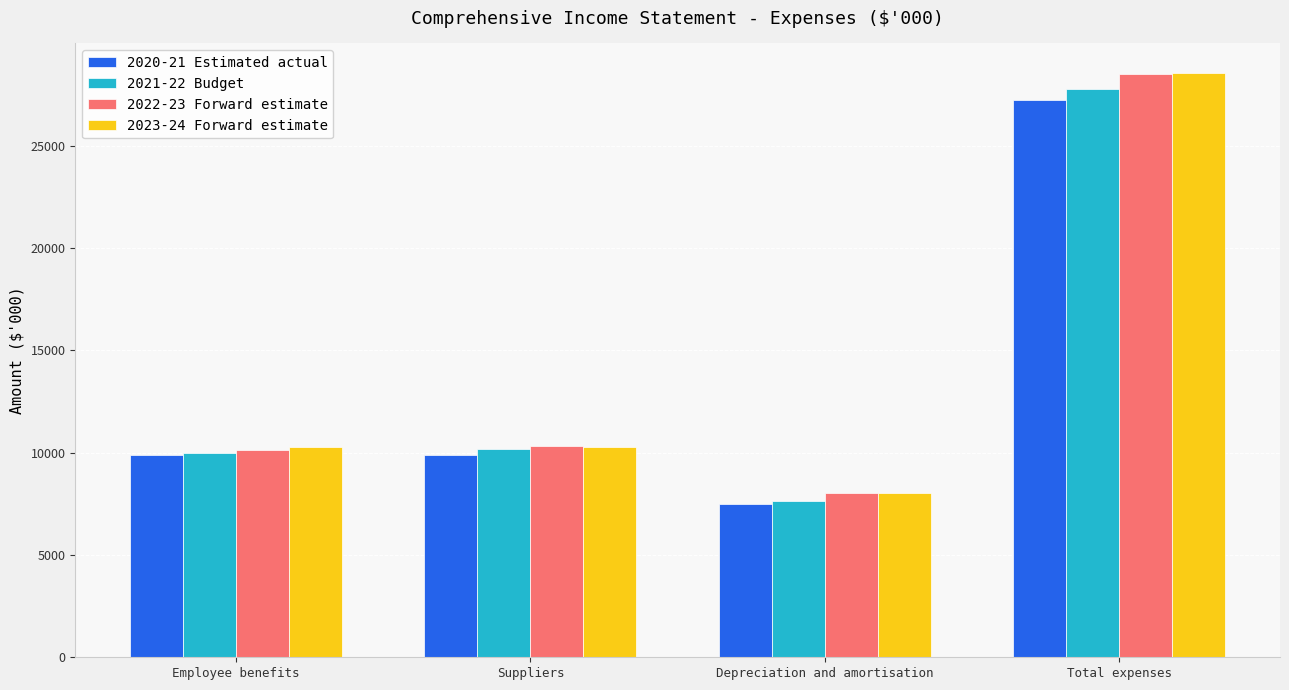

At how many categories does at least one series exceed 19307?

1